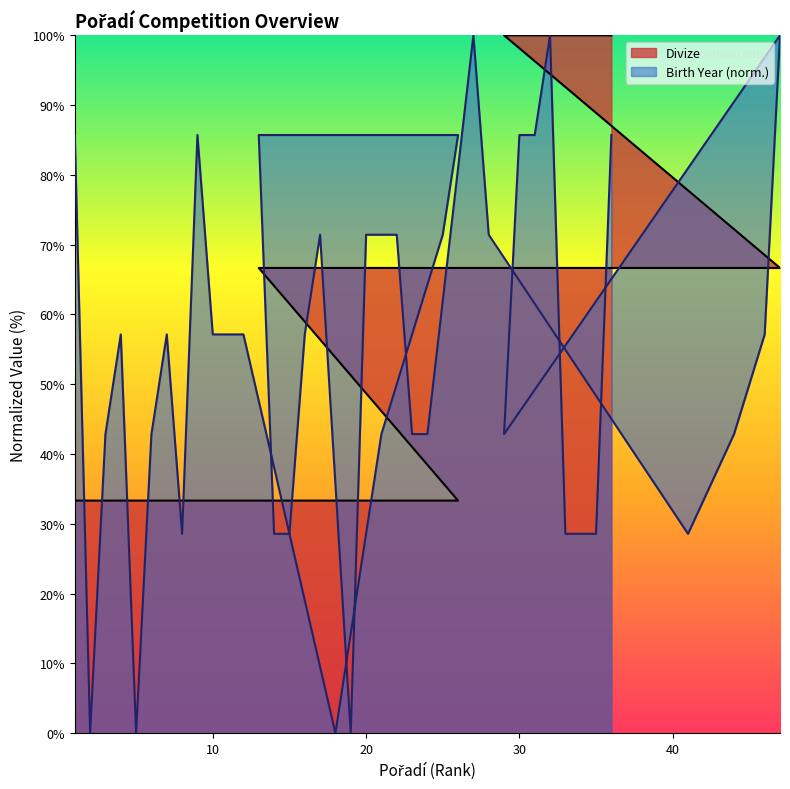

Which category has the highest value across all series?

29